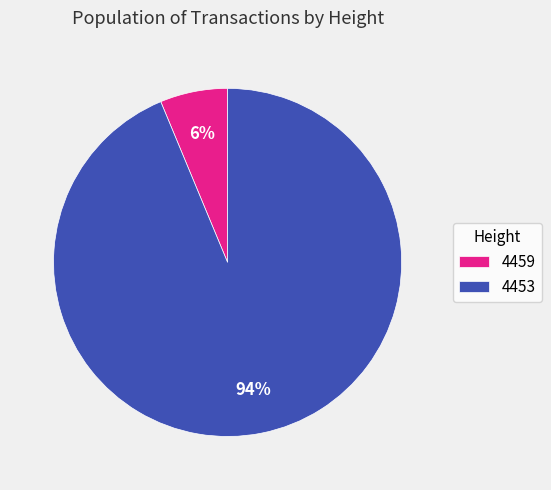

How many segments does this pie chart have?

2